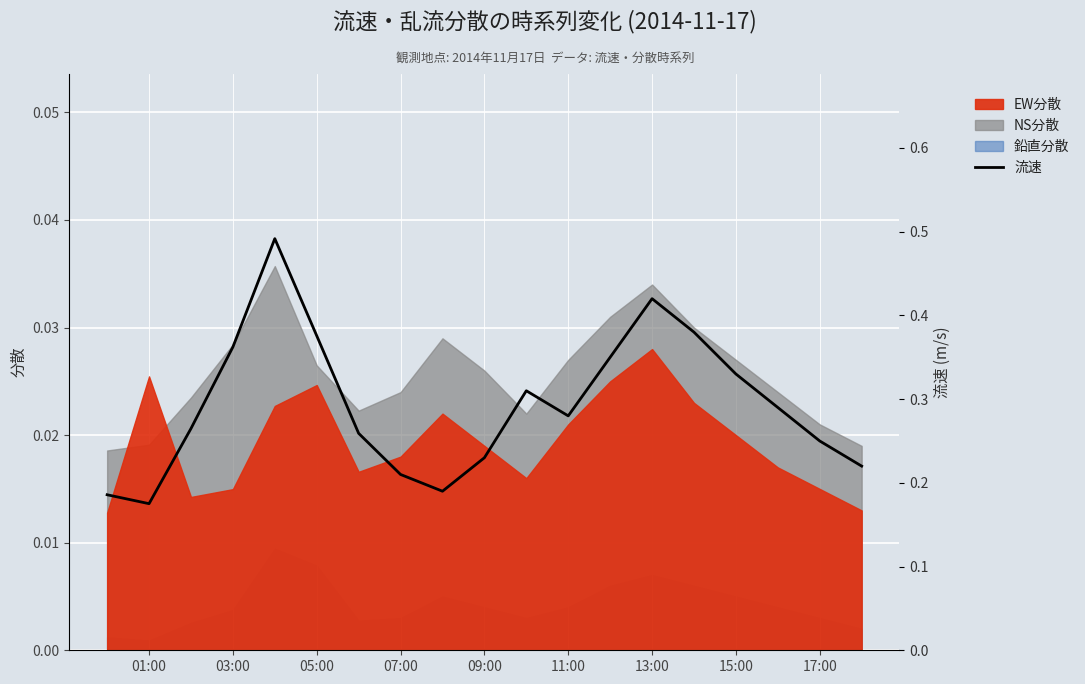

How many interior local peaks (higher than both neighbors) does the data have?

3